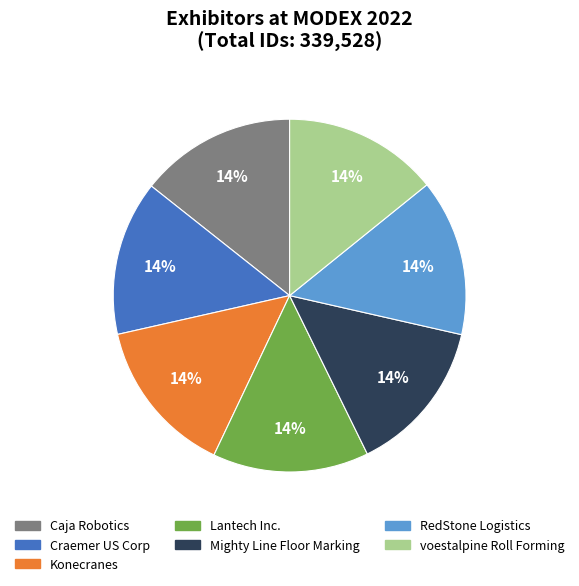

Do voestalpine Roll Forming and Mighty Line Floor Marking together represent more than half of the pie?

No